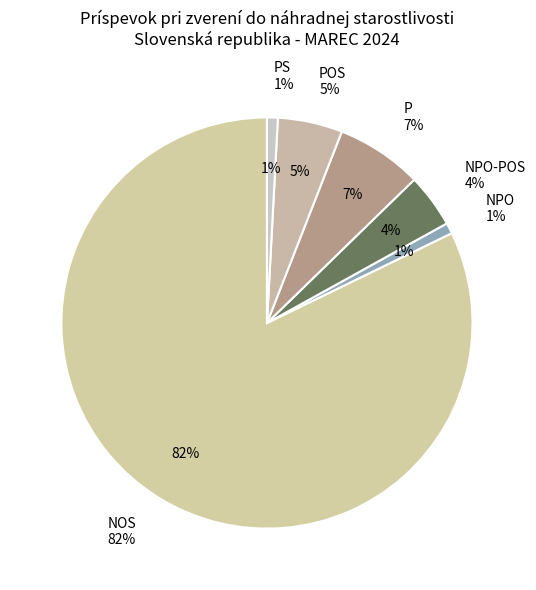

Which has a higher value, NPO or POS?

POS